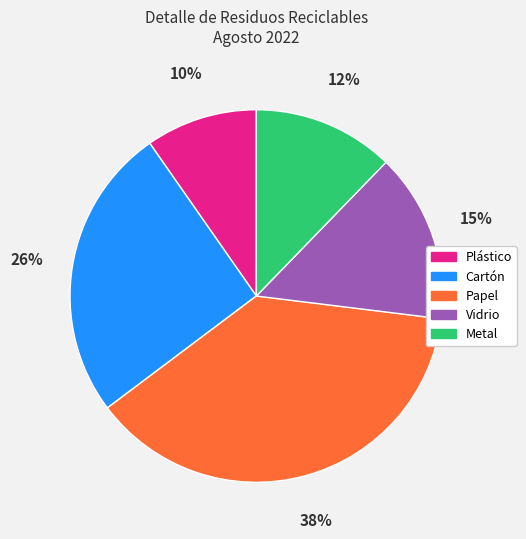

Count the number of slices in the pie.

5